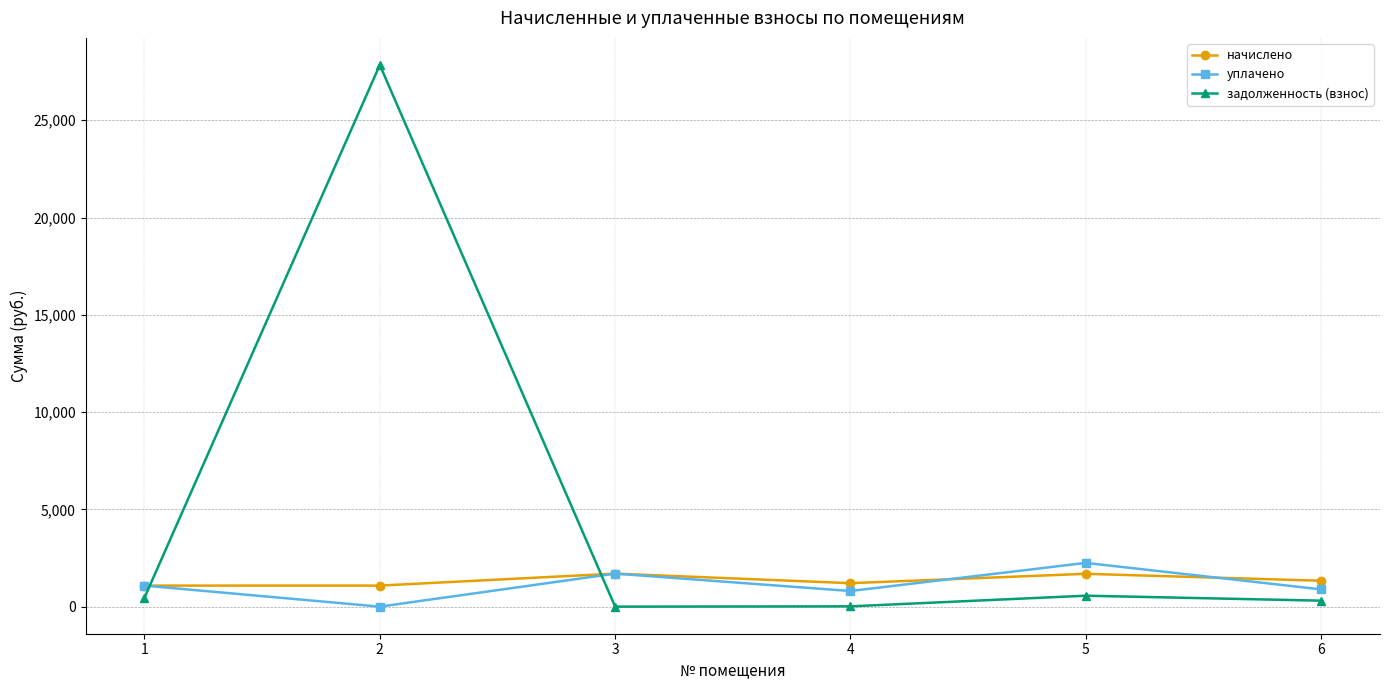

True or false: задолженность (взнос) has a value of 27843.5 at 2.

True